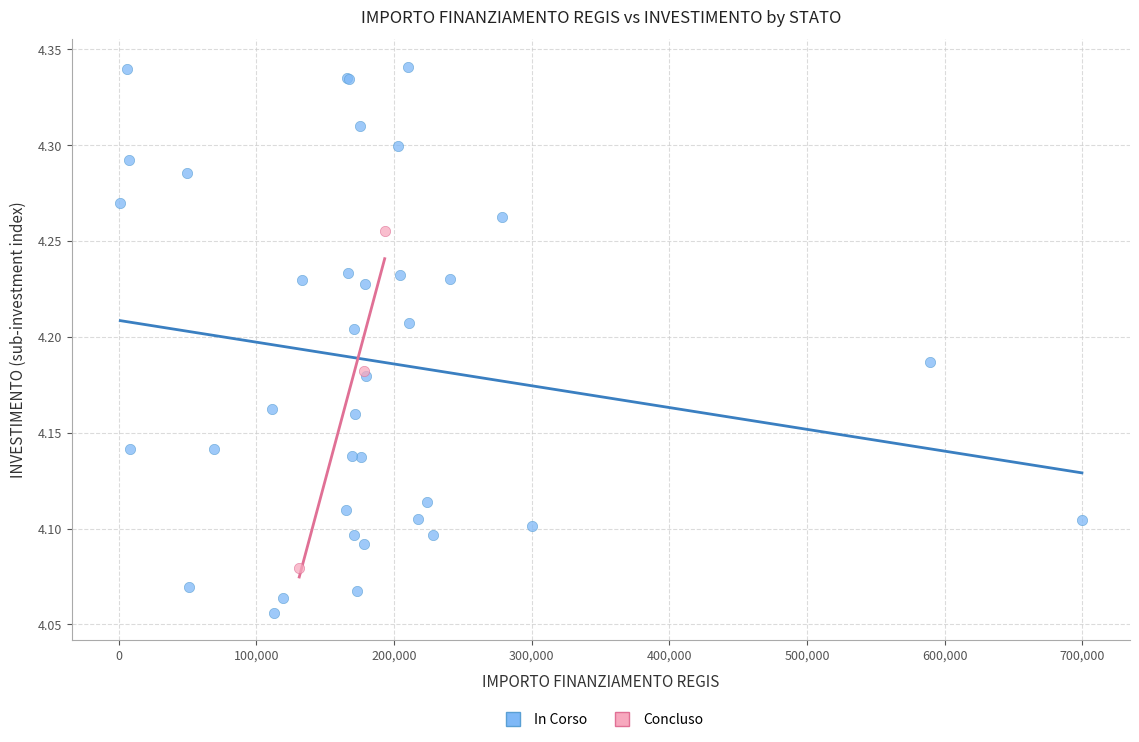

Which series has the largest Y range (max minus min)?

In Corso